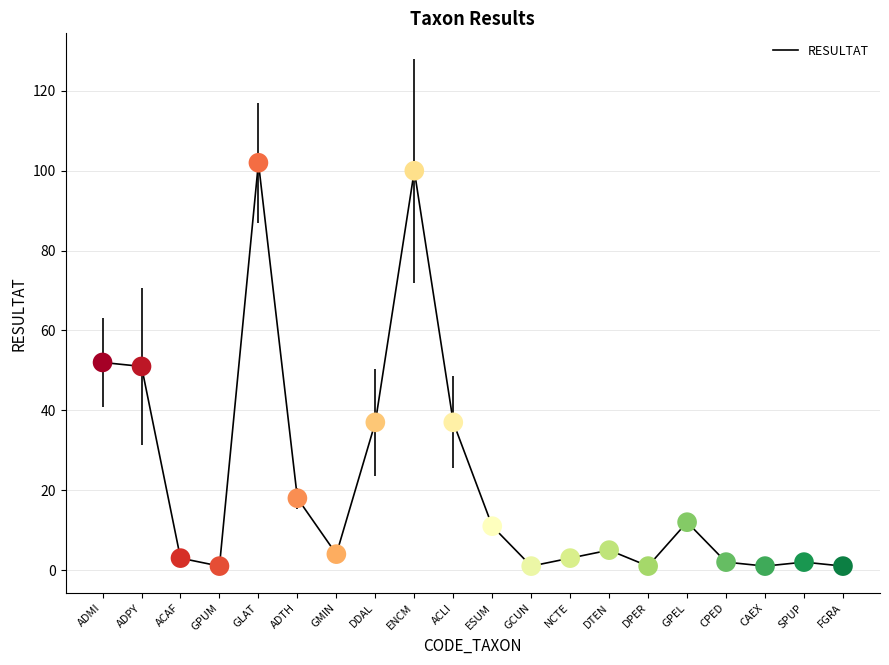

Approximately how many times larger is the value at ACAF compared to DPER?

3.0